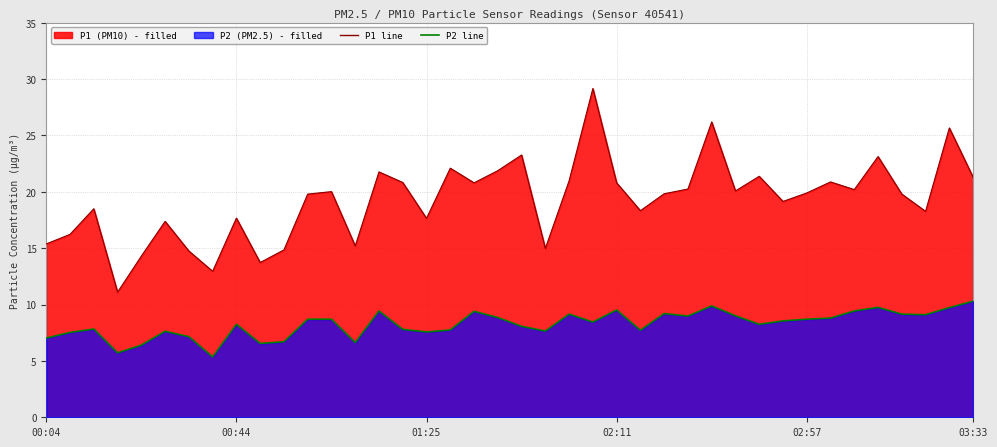

Rank the series at 00:44 from lowest to highest value.

P2 line, P1 line